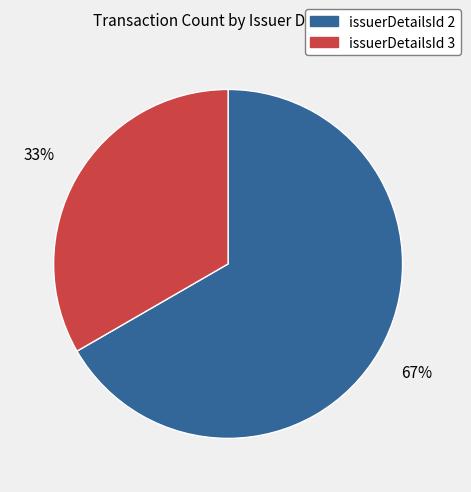

Does any single category account for the majority?

Yes